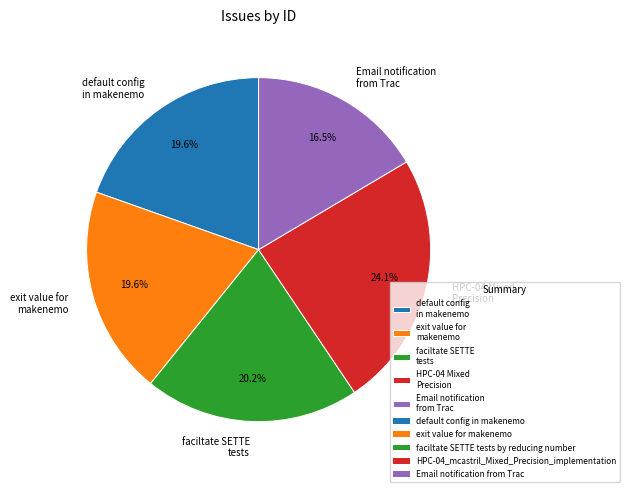

Is exit value for makenemo the majority of the pie?

No